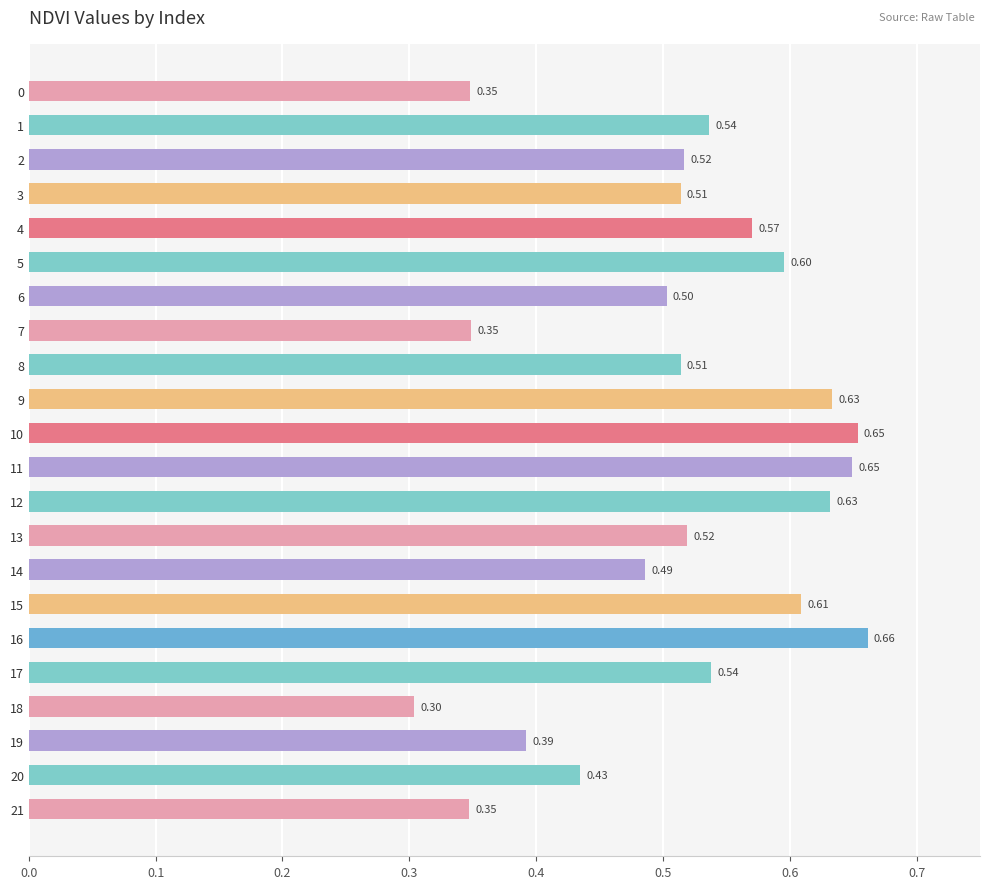

Which has a higher value, 21 or 9?

9